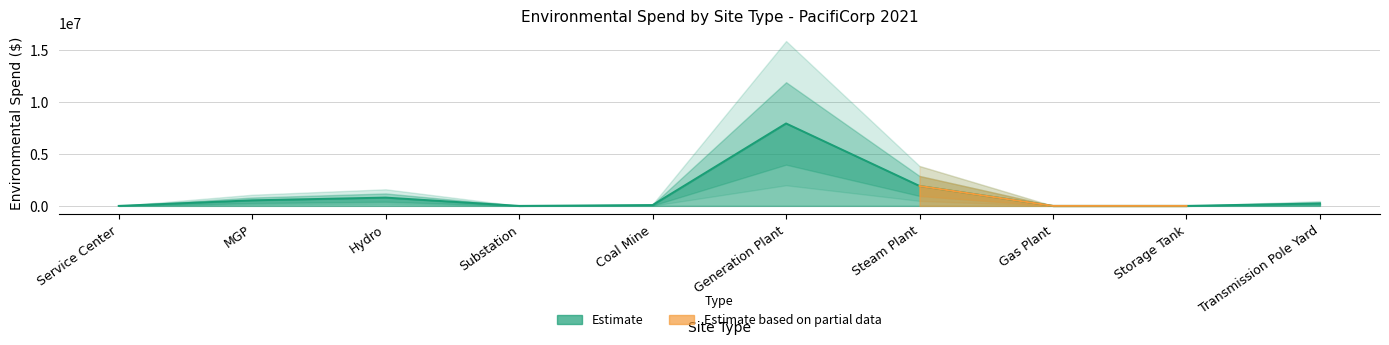

True or false: Estimate_outer_low and Estimate intersect in this chart.

False